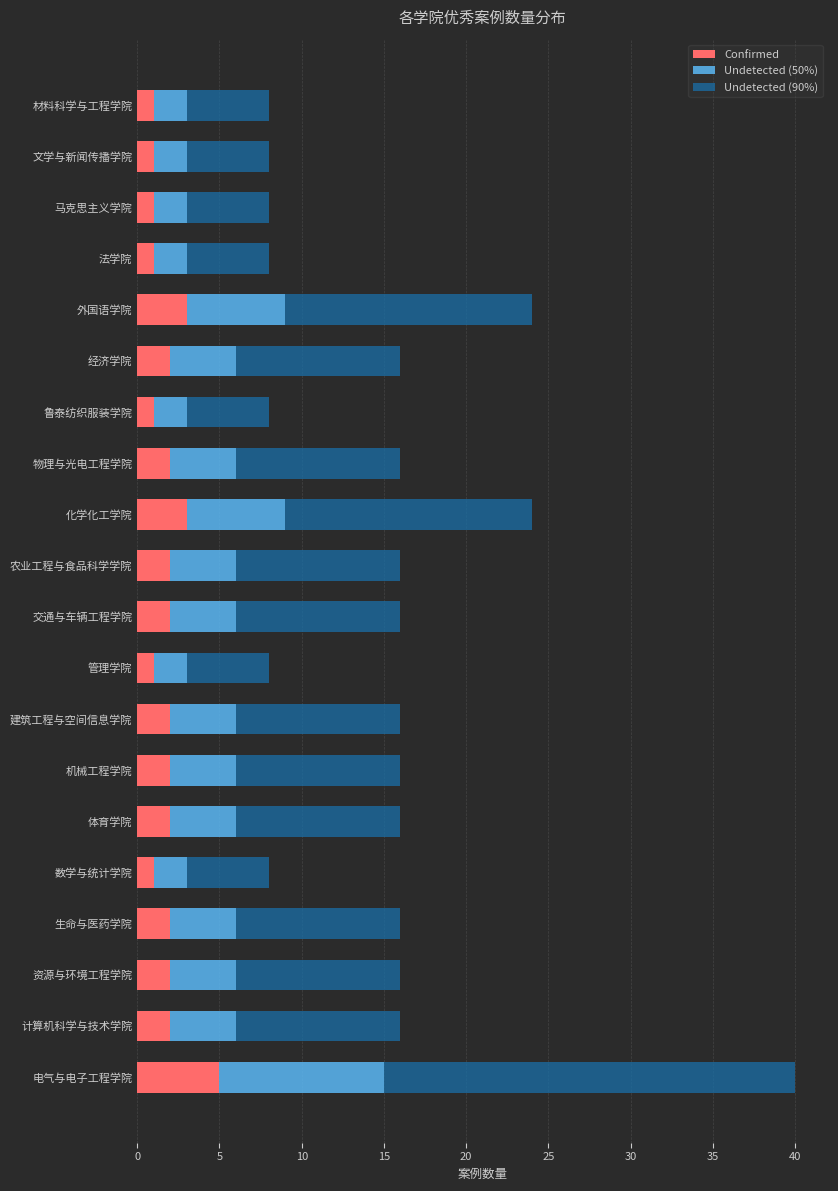

At which category is the sum across all series the highest?

电气与电子工程学院